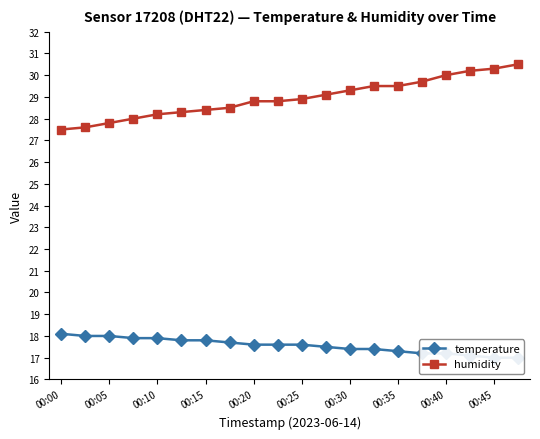

Reading right to left, transcribe all the data shown in this chart.

temperature: 17.0	17.0	17.1	17.2	17.2	17.3	17.4	17.4	17.5	17.6	17.6	17.6	17.7	17.8	17.8	17.9	17.9	18.0	18.0	18.1
humidity: 30.5	30.3	30.2	30.0	29.7	29.5	29.5	29.3	29.1	28.9	28.8	28.8	28.5	28.4	28.3	28.2	28.0	27.8	27.6	27.5